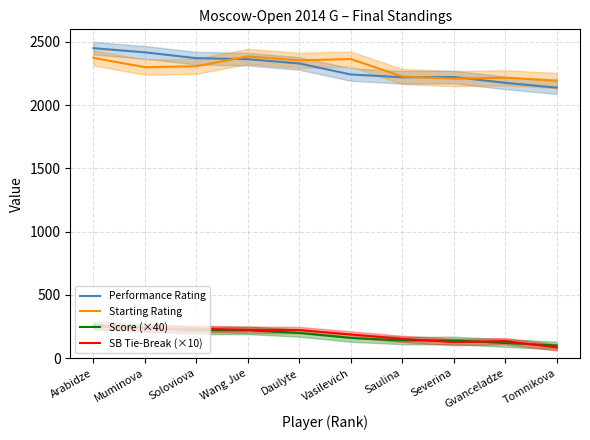

Is it true that Starting Rating equals 491.7 at Daulyte?

False